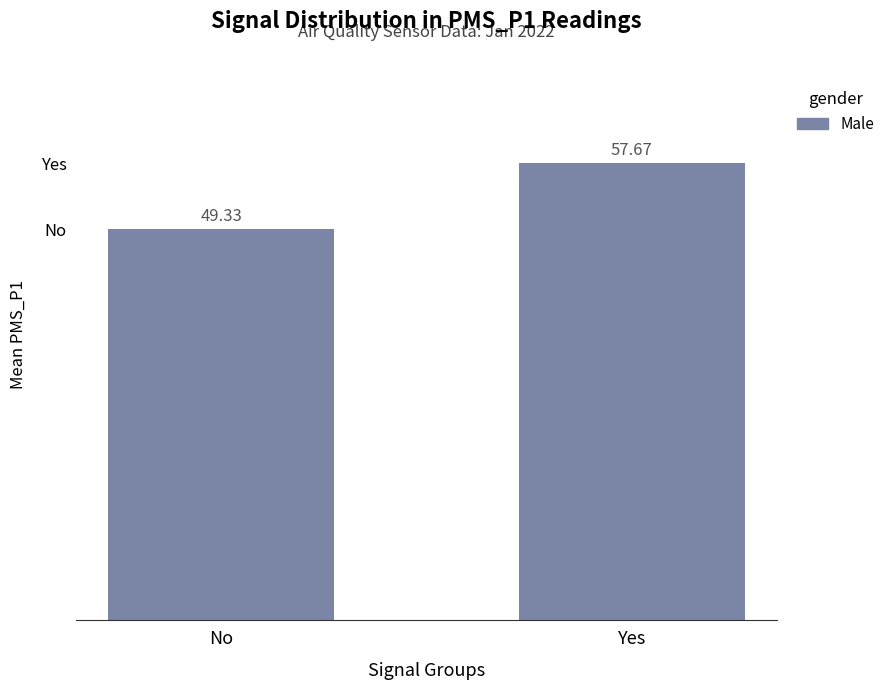

What is the value of the 2nd bar from the left?

57.7